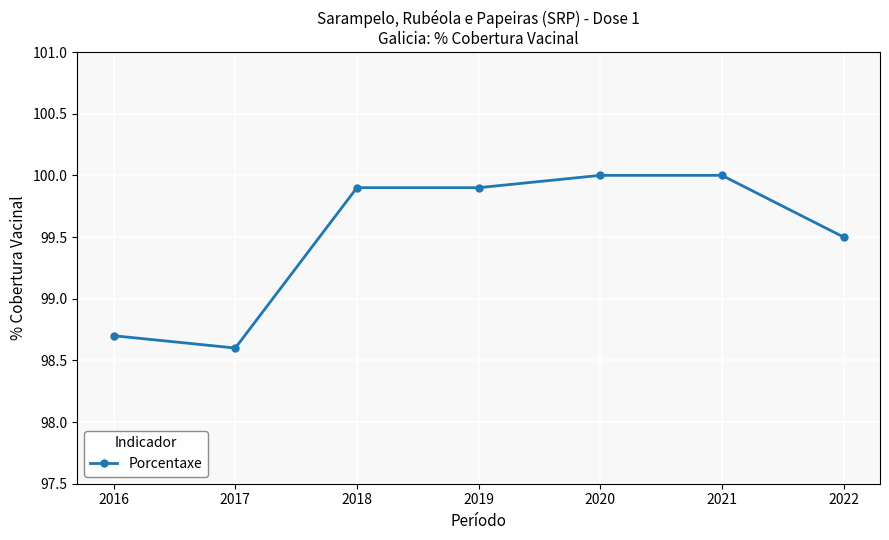

Which has a higher value, 2020 or 2018?

2020